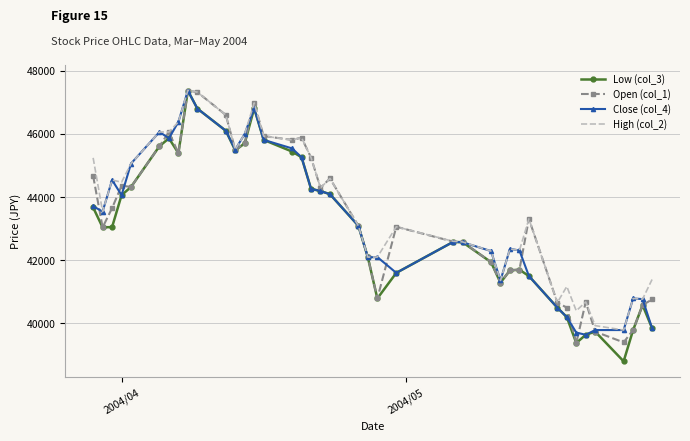

Which series has the largest range (max minus min)?

Low (col_3)